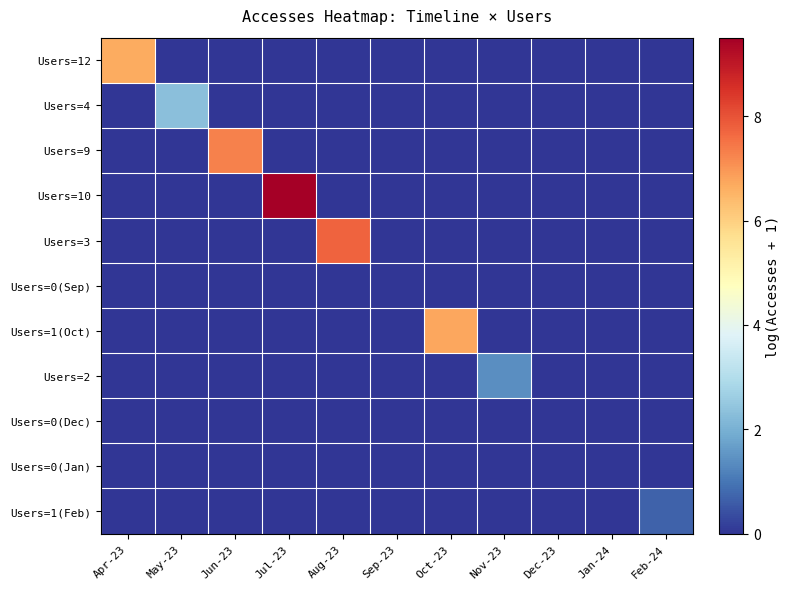

How many series are shown in this chart?

11